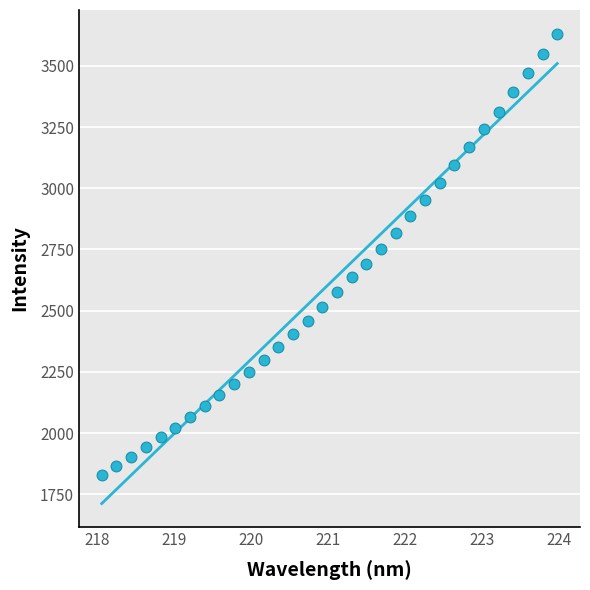

What is the range of X values (max minus min)?

5.9